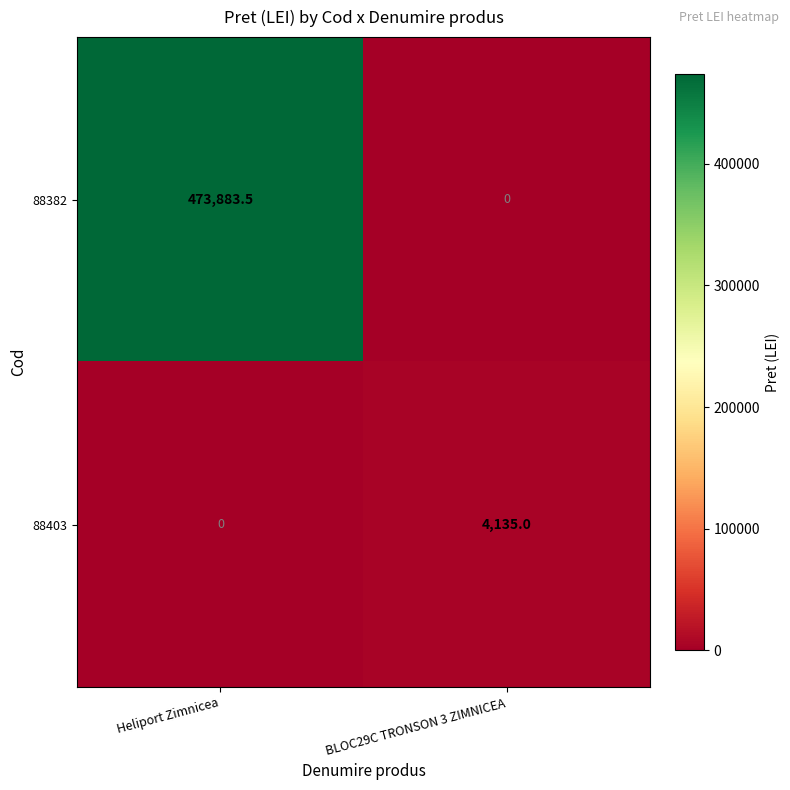

The value of 88382 at Heliport Zimnicea is 316390.7. True or false?

False